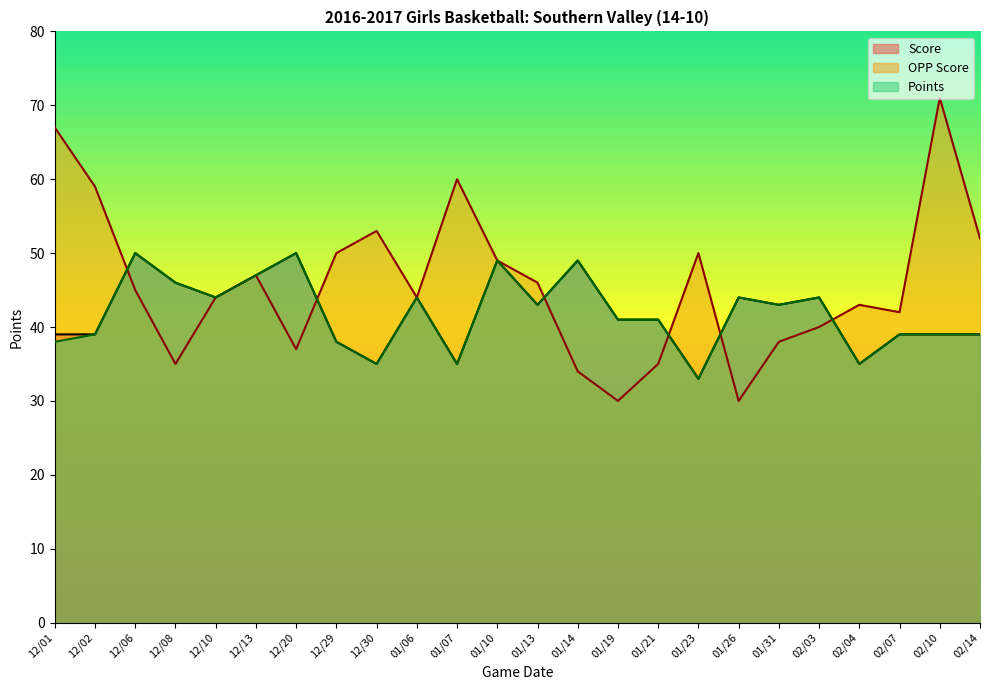

What is the difference between the maximum and second lowest values in the Points series?

15